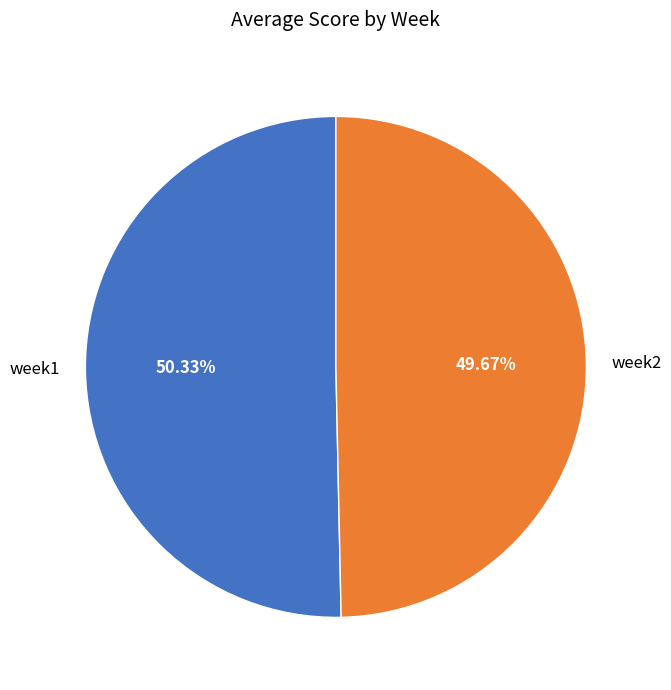

Which category accounts for the majority?

week1